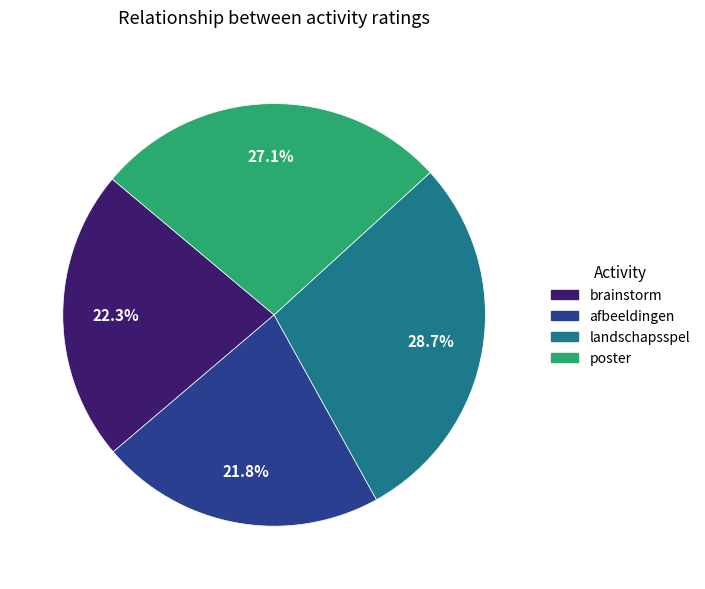

The afbeeldingen slice represents 14% of the pie. True or false?

False